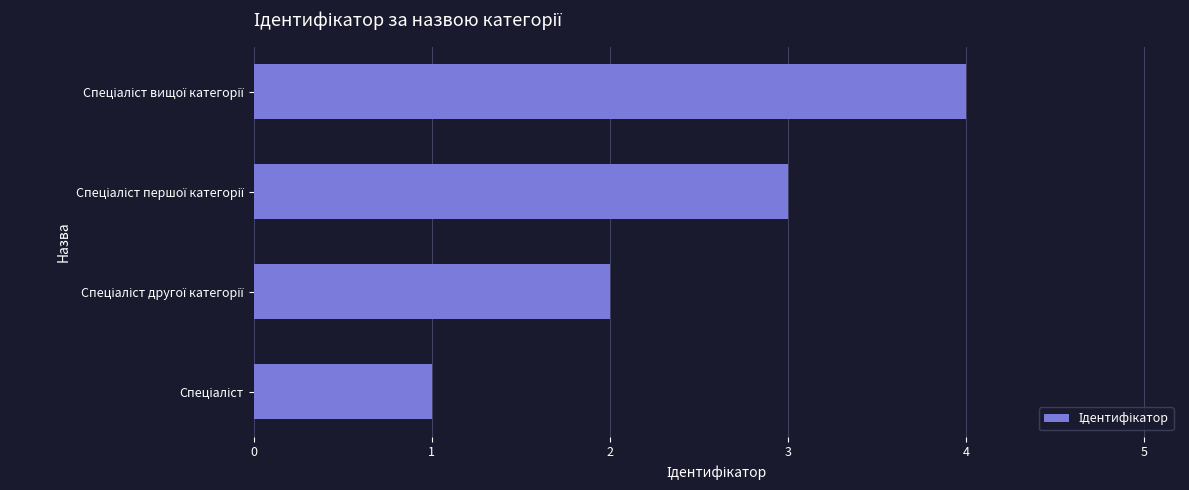

What is the maximum value shown in the chart?

4